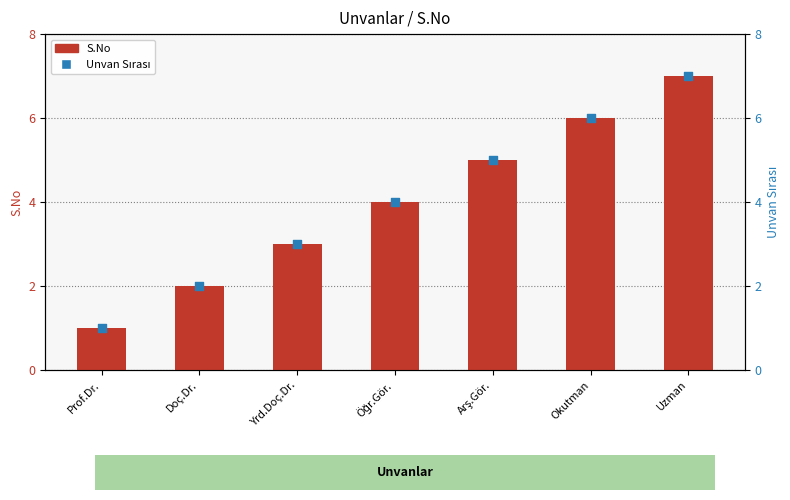

What are all the series names shown in the legend?

S.No, Unvan Sırası